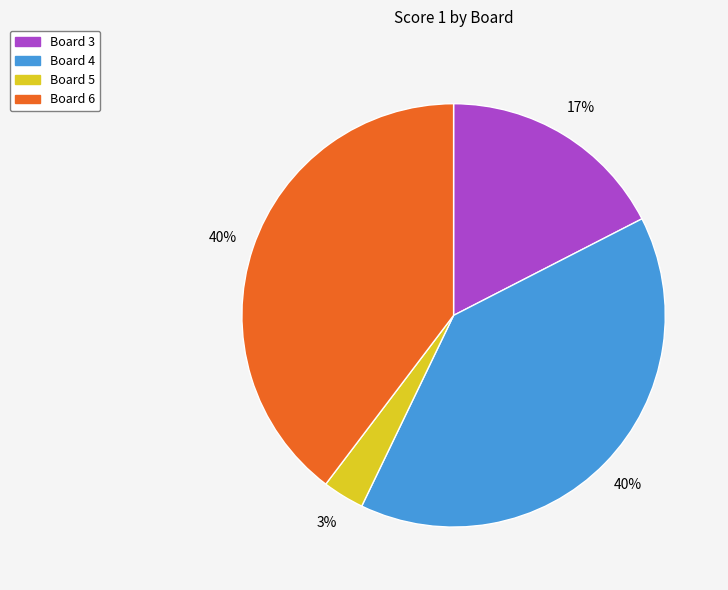

What is the smallest slice in the pie chart?

Board 5